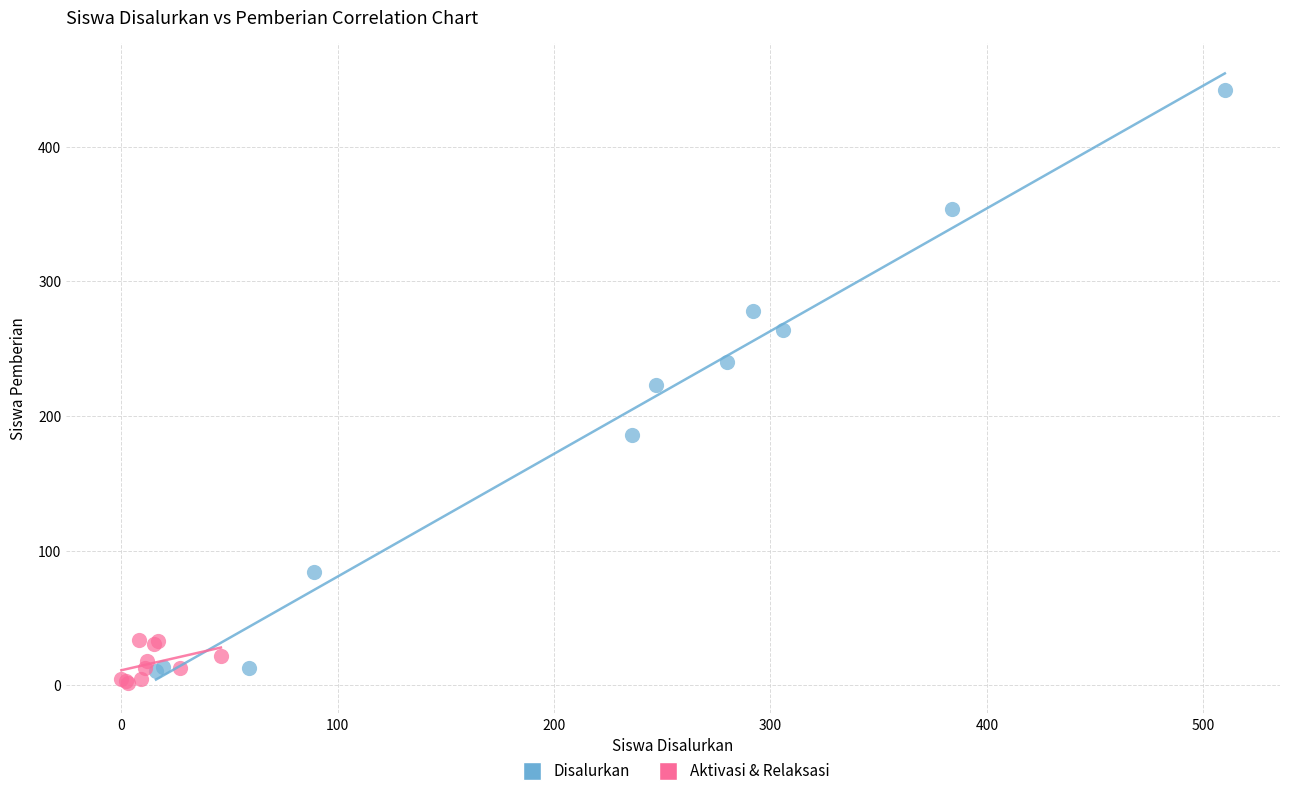

Which series has the largest Y range (max minus min)?

Disalurkan